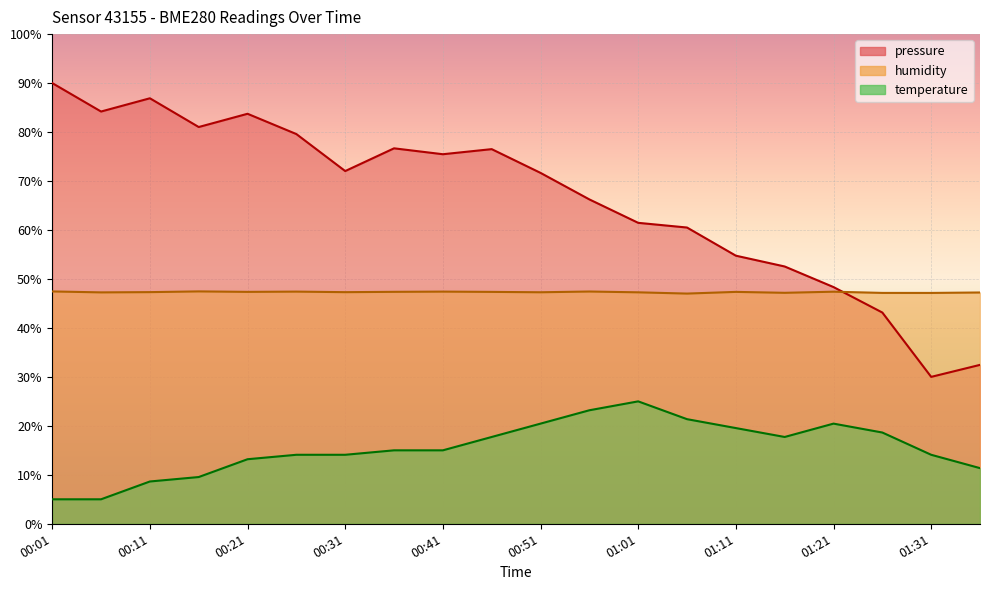

Where is pressure nearest to the value 60?

01:06